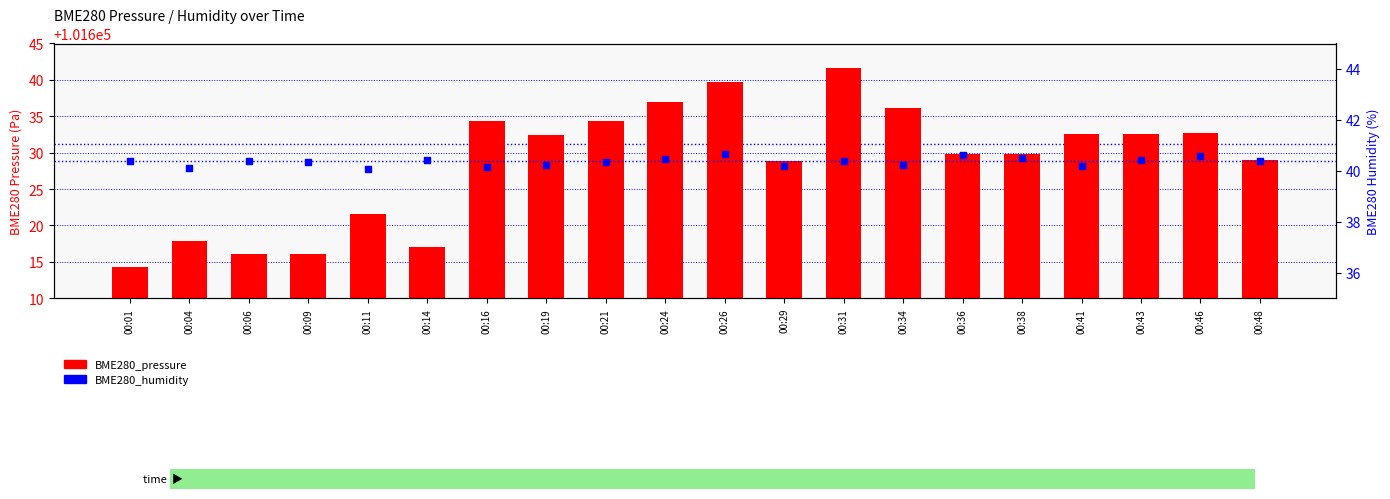

At how many categories does at least one series exceed 20961?

20